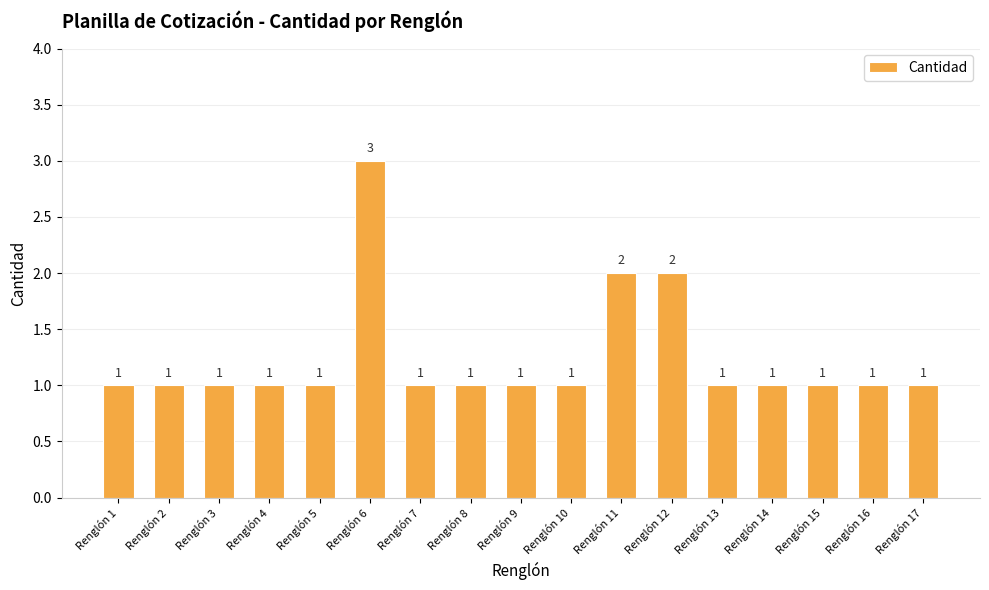

True or false: the data shows 1 at Renglón 8.

True